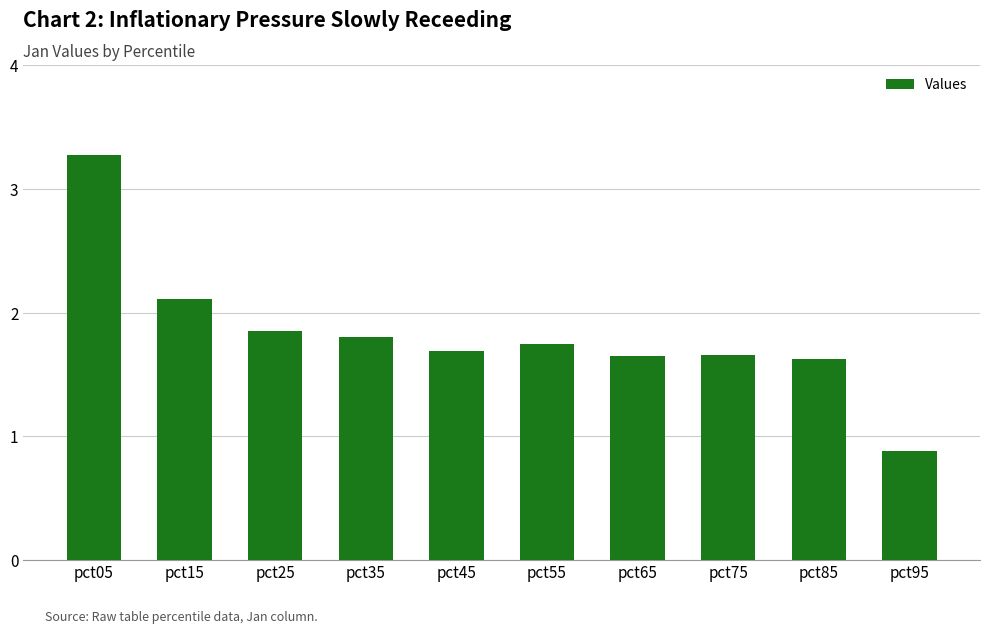

The value at pct85 is 1.6. True or false?

True